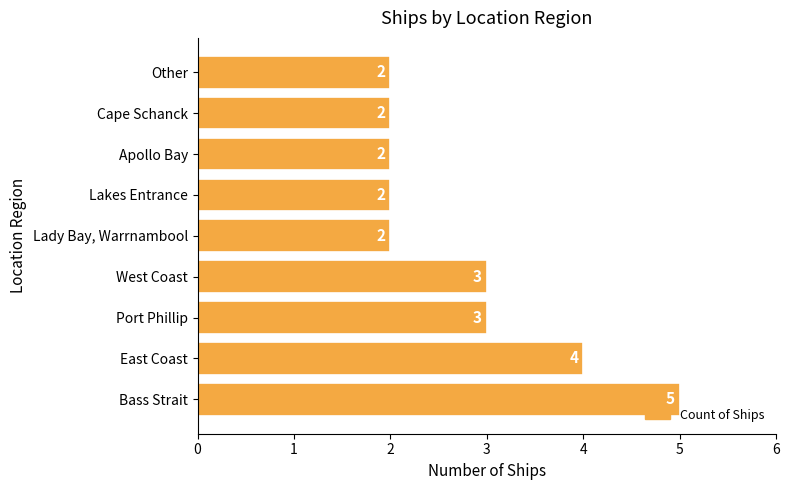

How many series are shown in this chart?

1